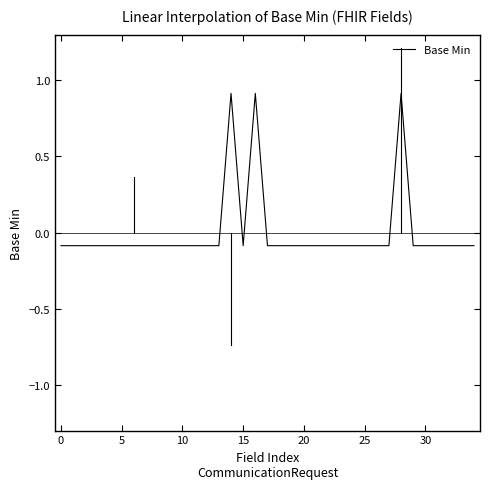

What is the greatest value displayed?

0.9